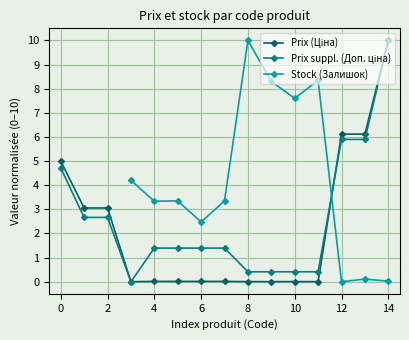

List the series in order of their overall mean, lowest first.

Prix (Ціна), Prix suppl. (Доп. ціна), Stock (Залишок)